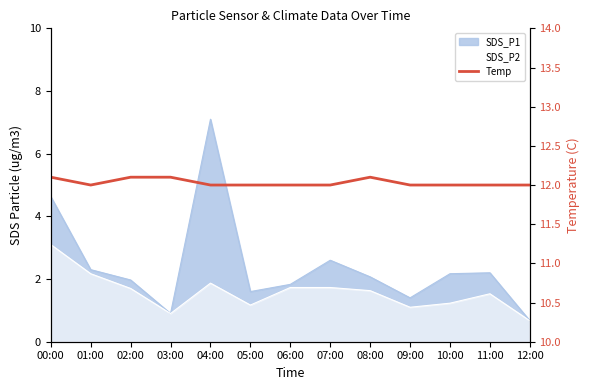

The chart shows a value of 12.1 at 03:00. True or false?

True